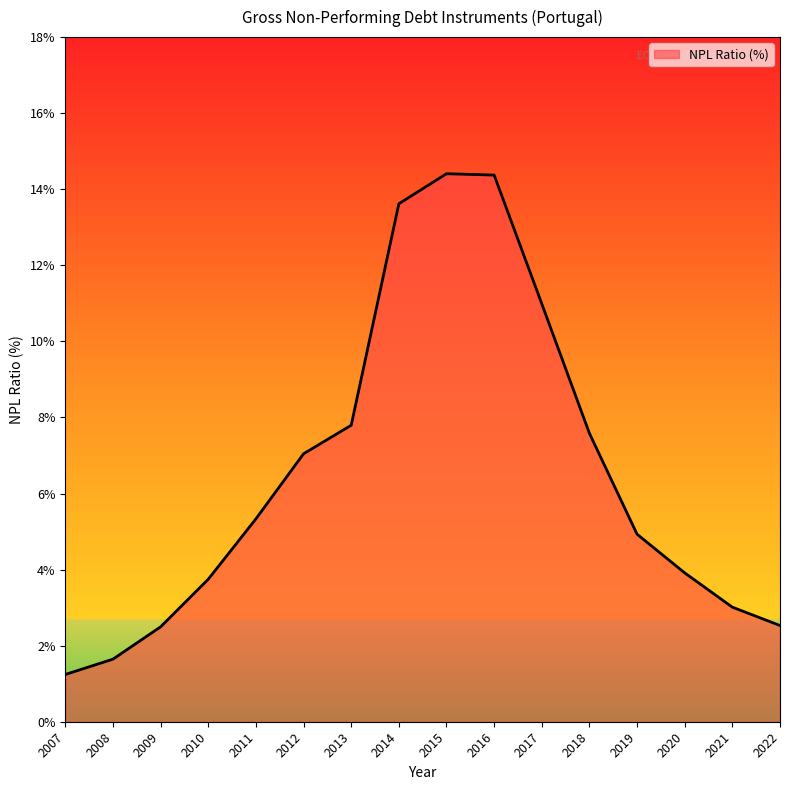

The value at 2019 is 7.8. True or false?

False